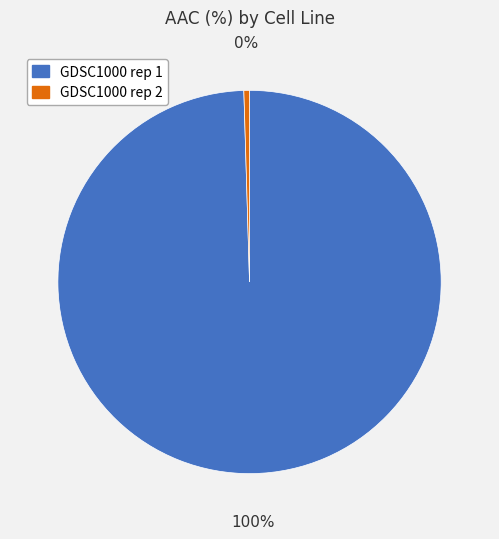

To the nearest percent, what is the average slice percentage?

50%